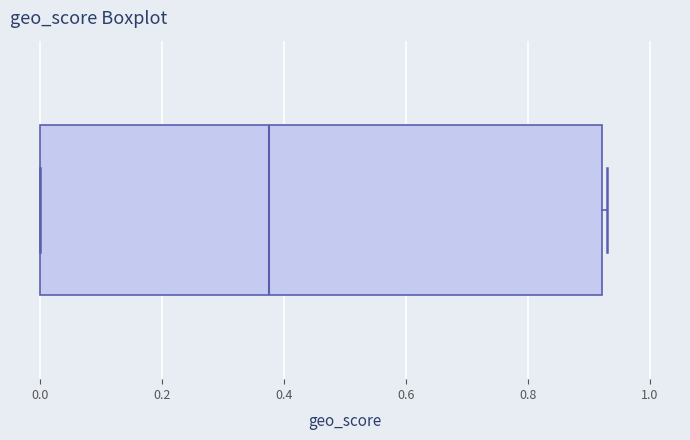

Transcribe this box plot: give where the median line is, the range the box spans, and where the two whiskers end, as read against the x-axis. The values are not printed on the chart, so give them approximately, as read against the axis.

median 0.38, box 0.00 to 0.92, whiskers 0.00 to 0.94